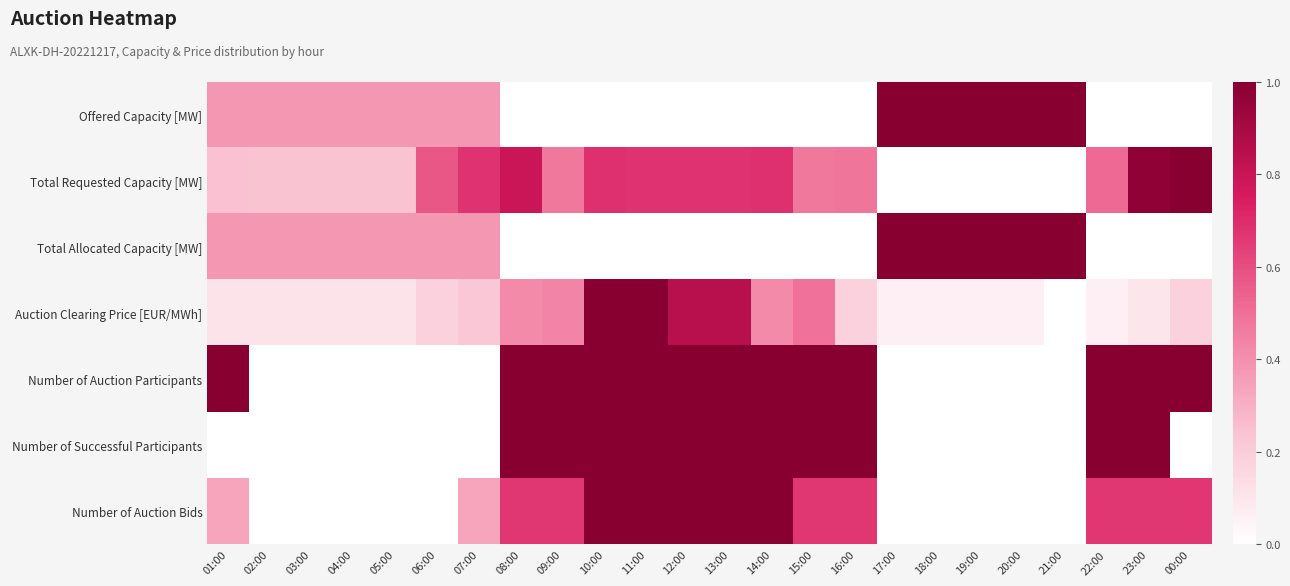

At 19:00, list the series in order from smallest to largest.

Total Requested Capacity [MW], Number of Auction Participants, Number of Successful Participants, Number of Auction Bids, Auction Clearing Price [EUR/MWh], Offered Capacity [MW], Total Allocated Capacity [MW]